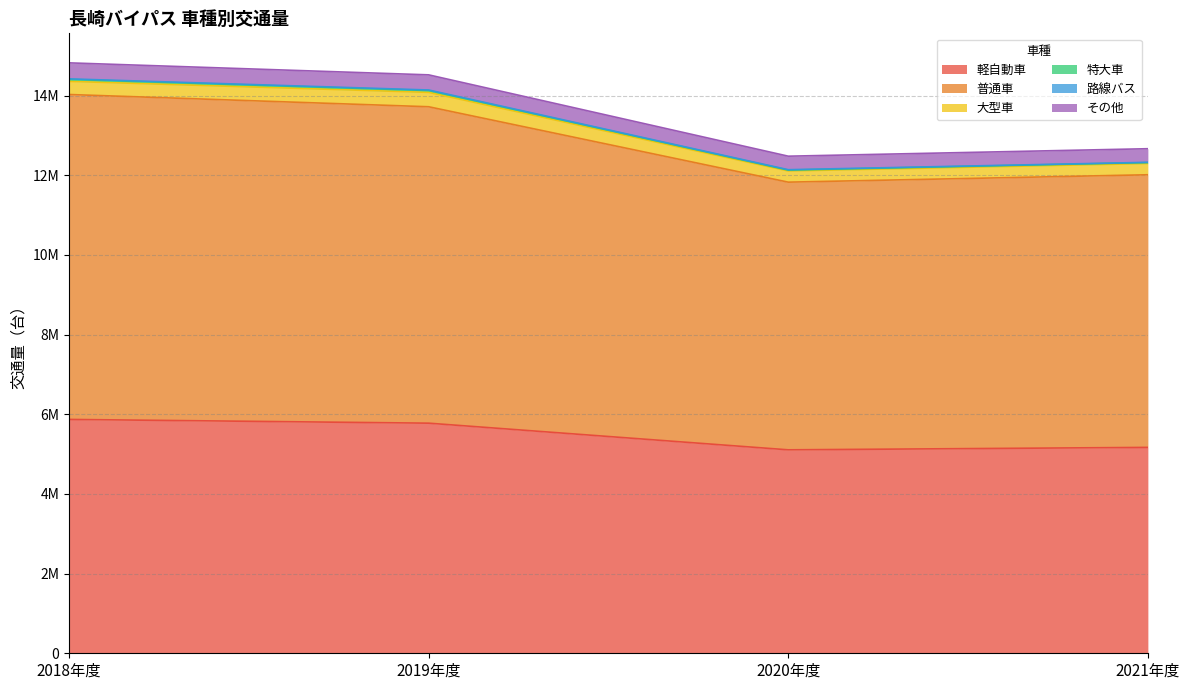

Which has a higher value, 2019年度 or 2018年度?

2018年度